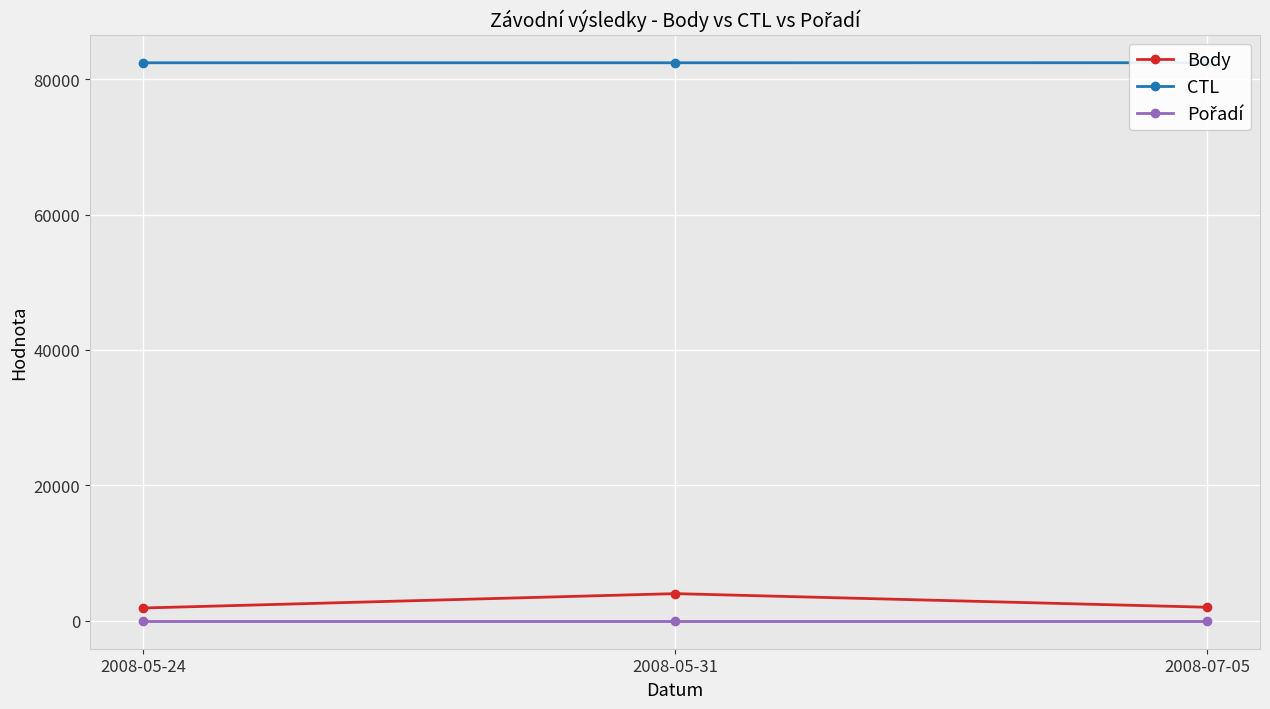

What is the difference between the highest and lowest values at 2008-05-24?

82404